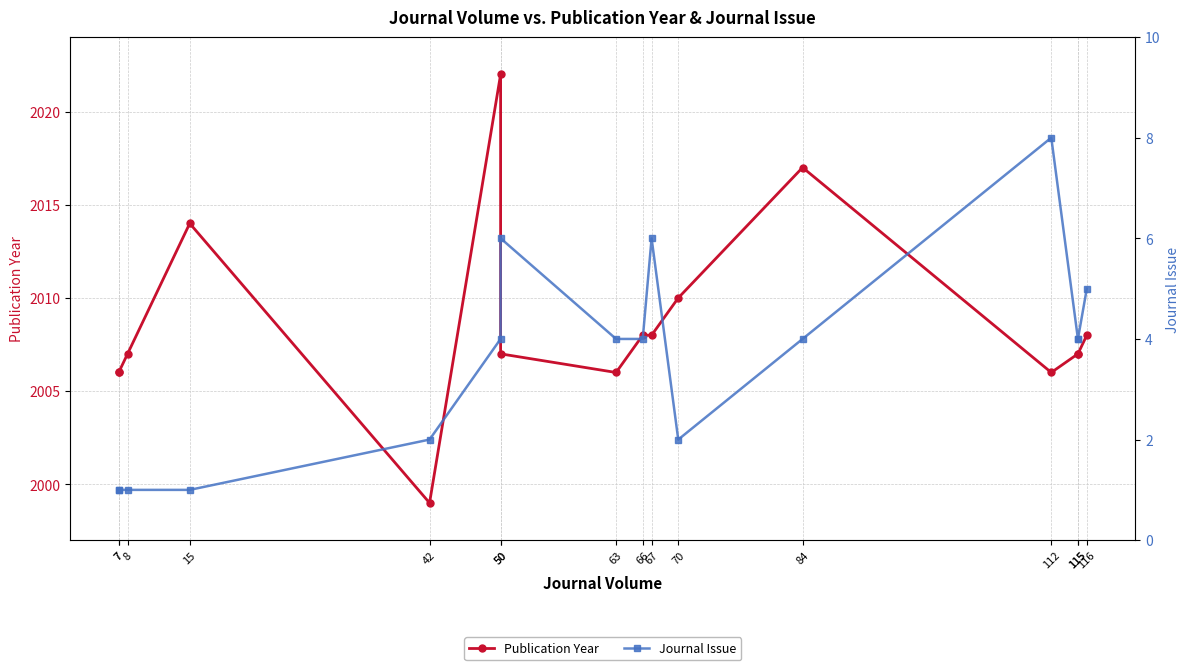

What is the smallest value displayed?

1